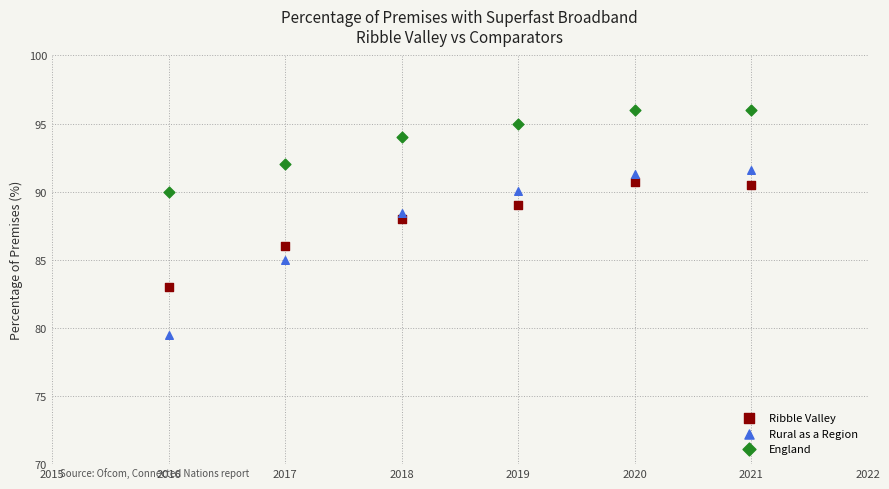

Across all data points, what is the range of Y values (max minus min)?

16.5